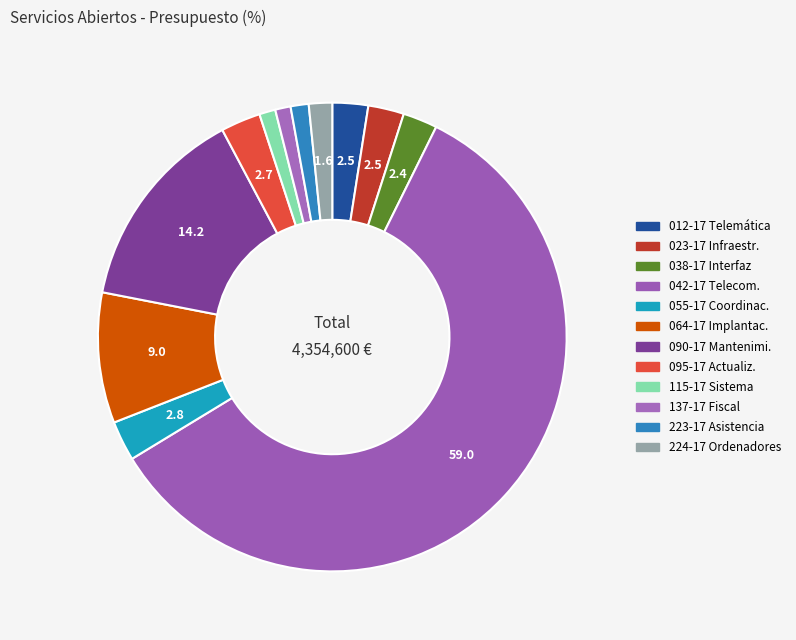

How many segments does this pie chart have?

12